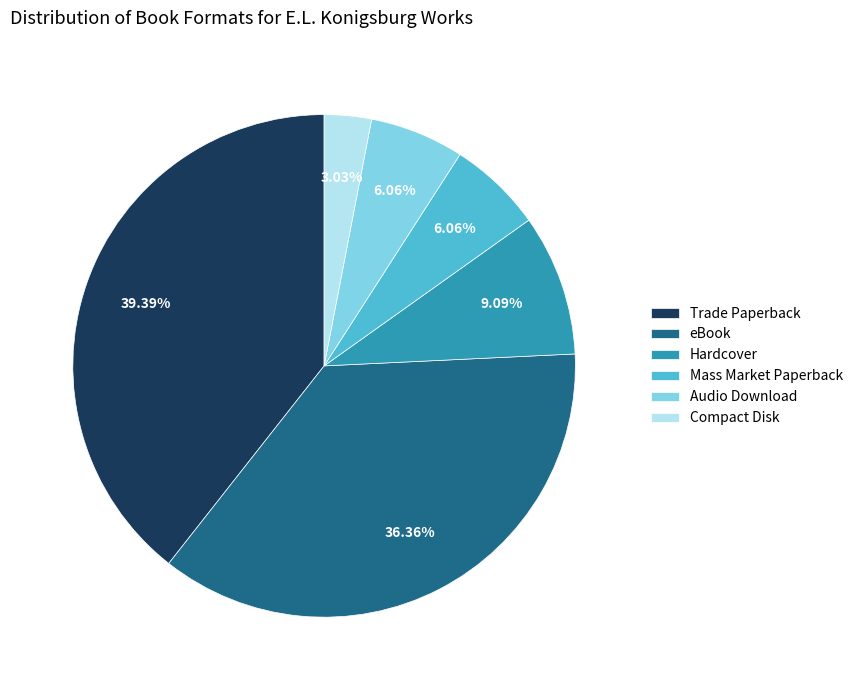

Combined, do Compact Disk and Mass Market Paperback account for over 50%?

No